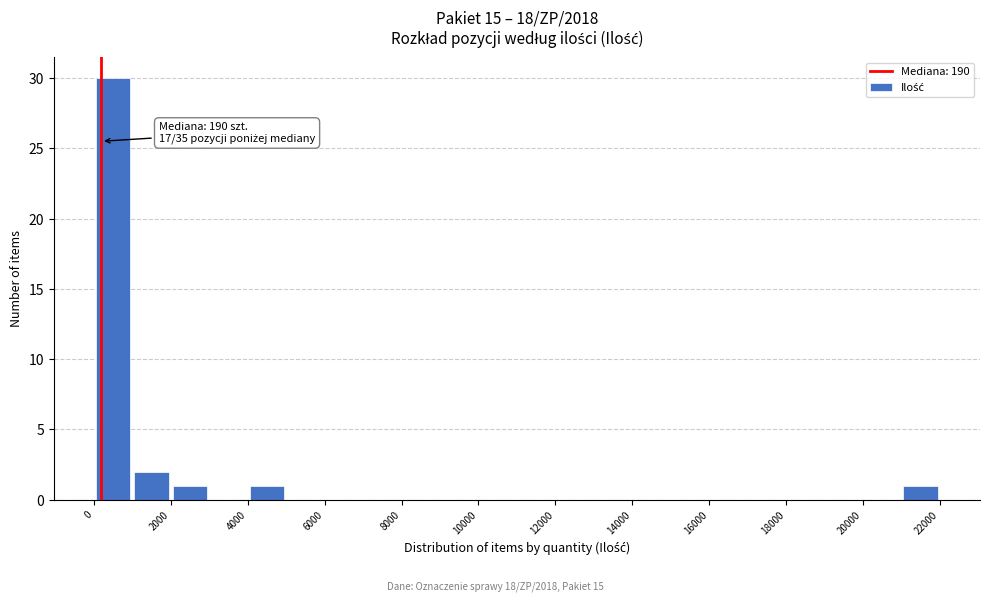

Which range on the x-axis has the tallest bar?

0 to 1000